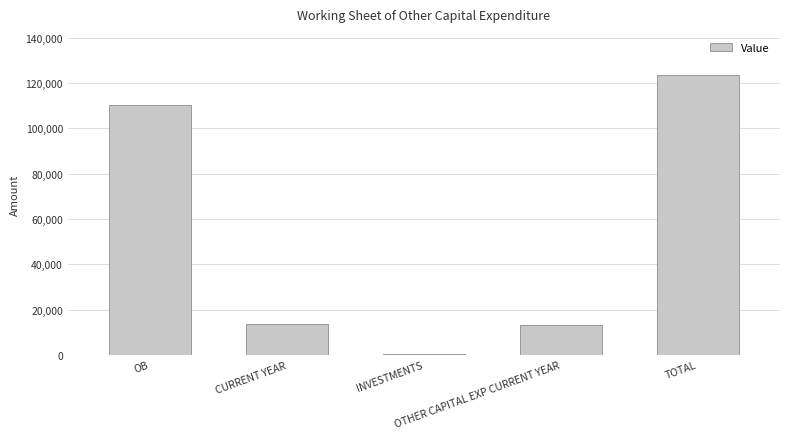

What is the sum of all values?

261062.1